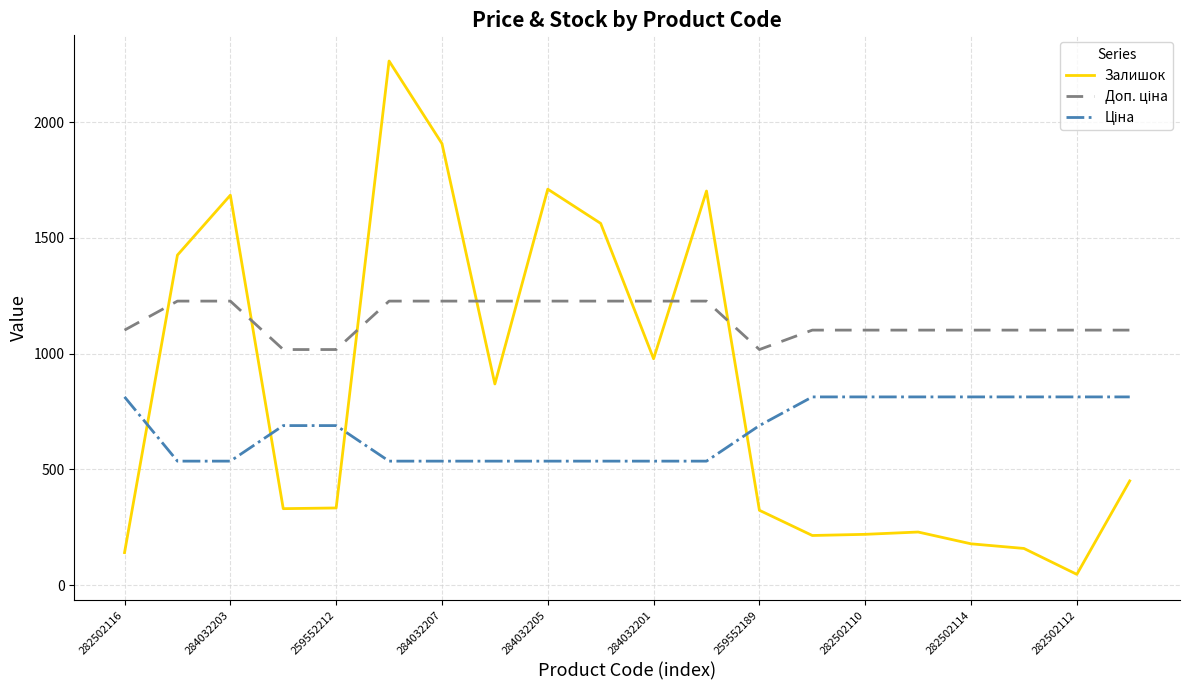

What is the maximum value for Залишок?

2265.0